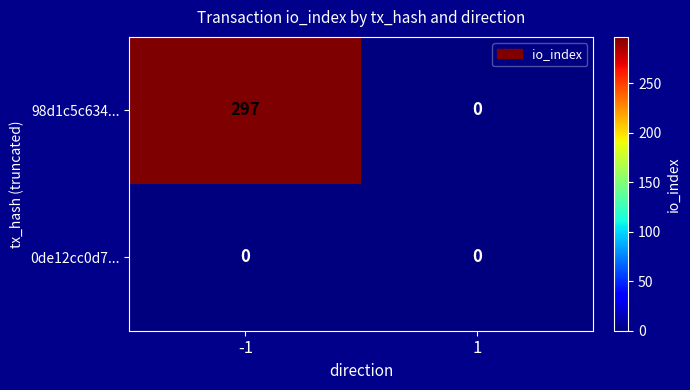

Rank the series by their maximum value, from lowest to highest.

0de12cc0d7..., 98d1c5c634...